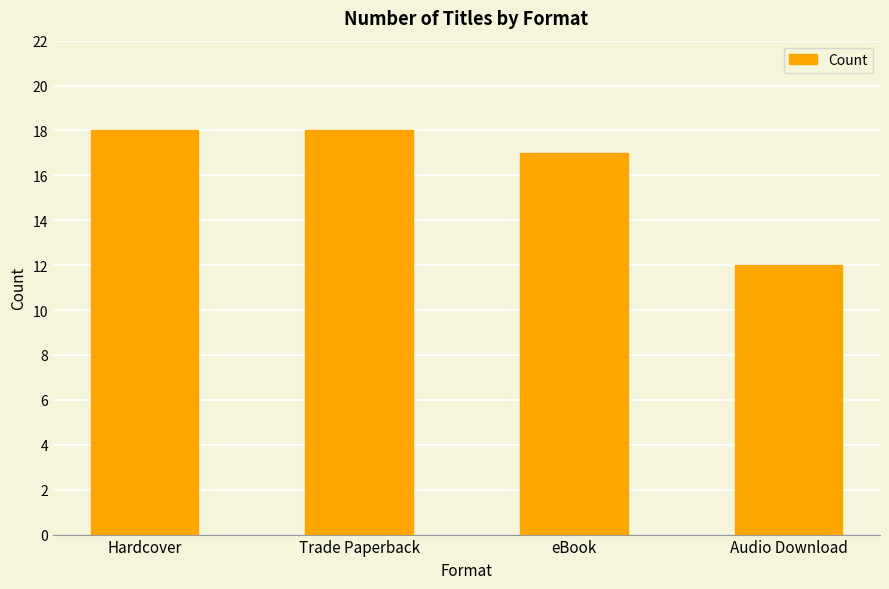

At which label is the value closest to 15?

eBook